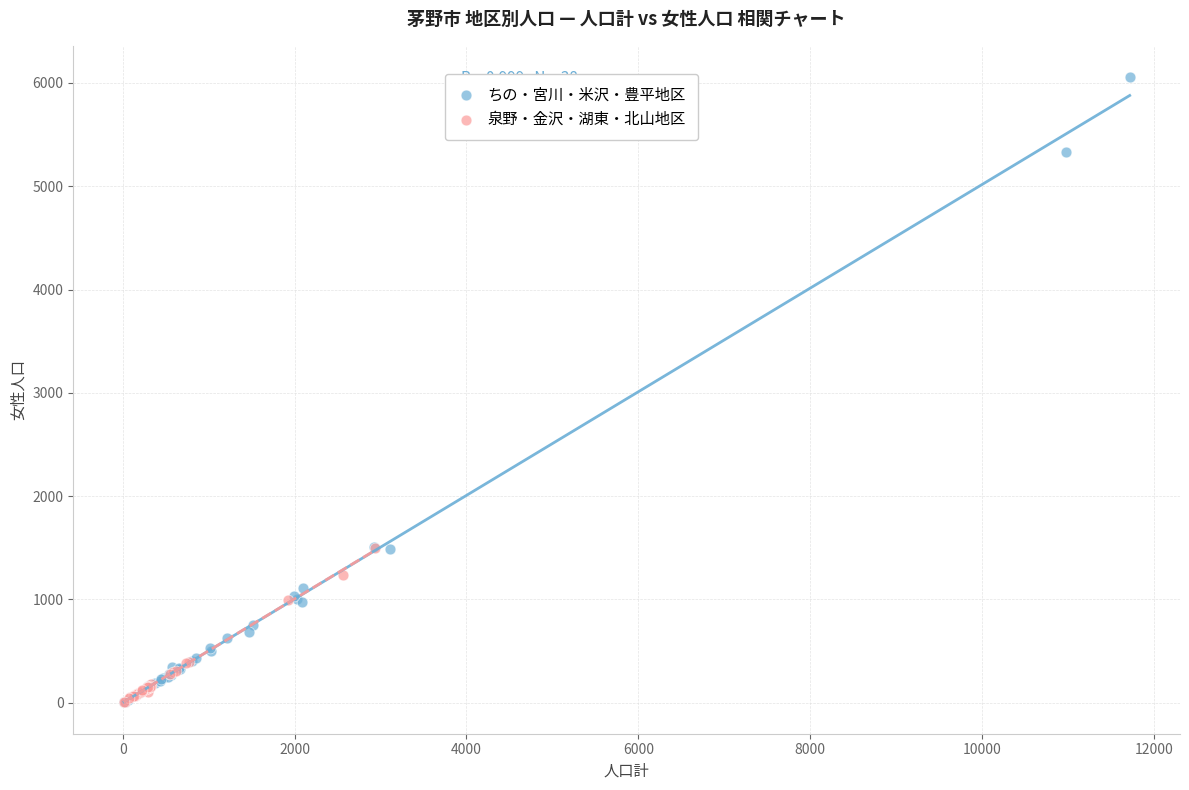

Which series has the widest spread of Y values?

ちの・宮川・米沢・豊平地区